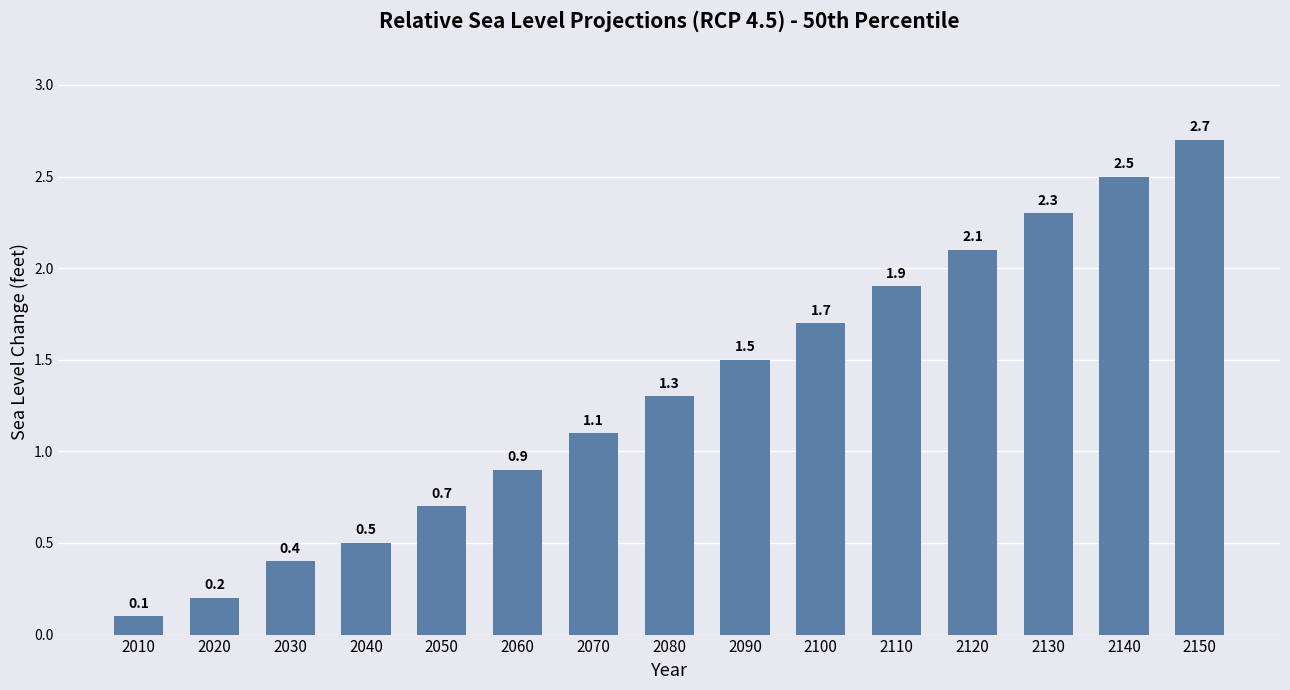

How many data points are less than 1?

6